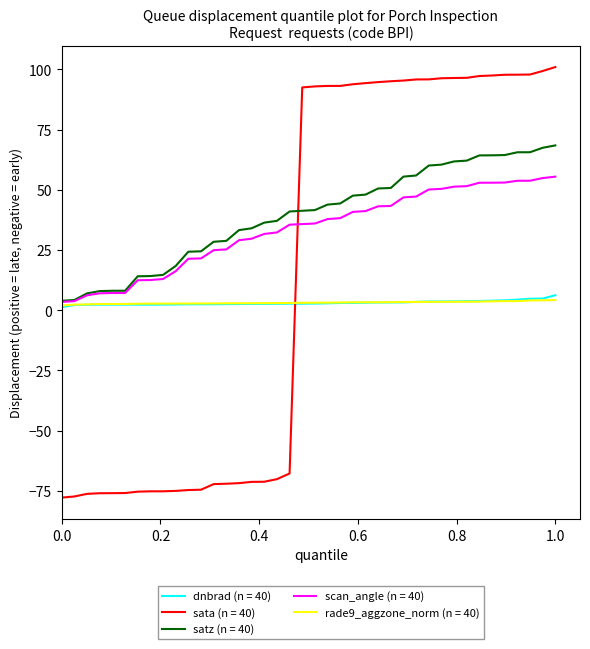

After their last crossing, which series has the higher values: sata (n = 40) or rade9_aggzone_norm (n = 40)?

sata (n = 40)